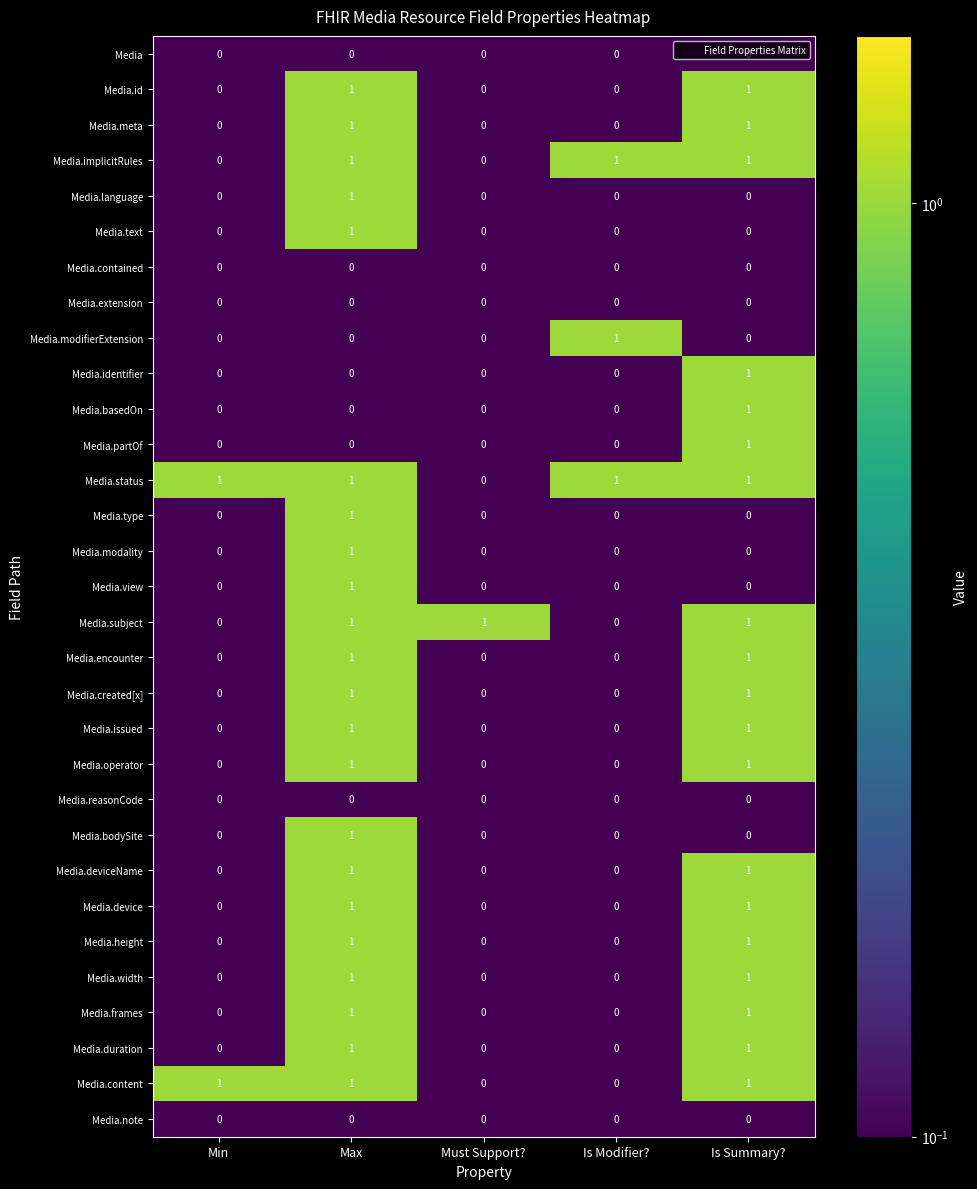

How many Media.view values are between 0 and 1?

5